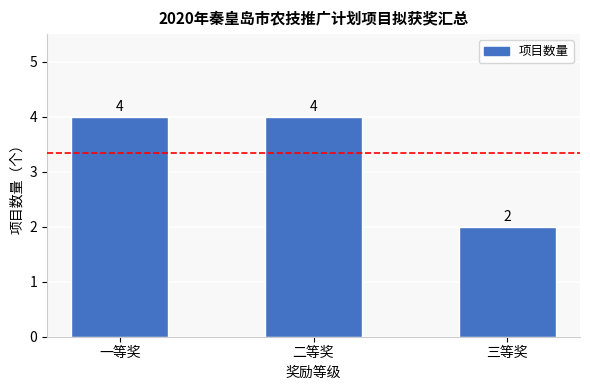

The chart shows a value of 1 at 三等奖. True or false?

False